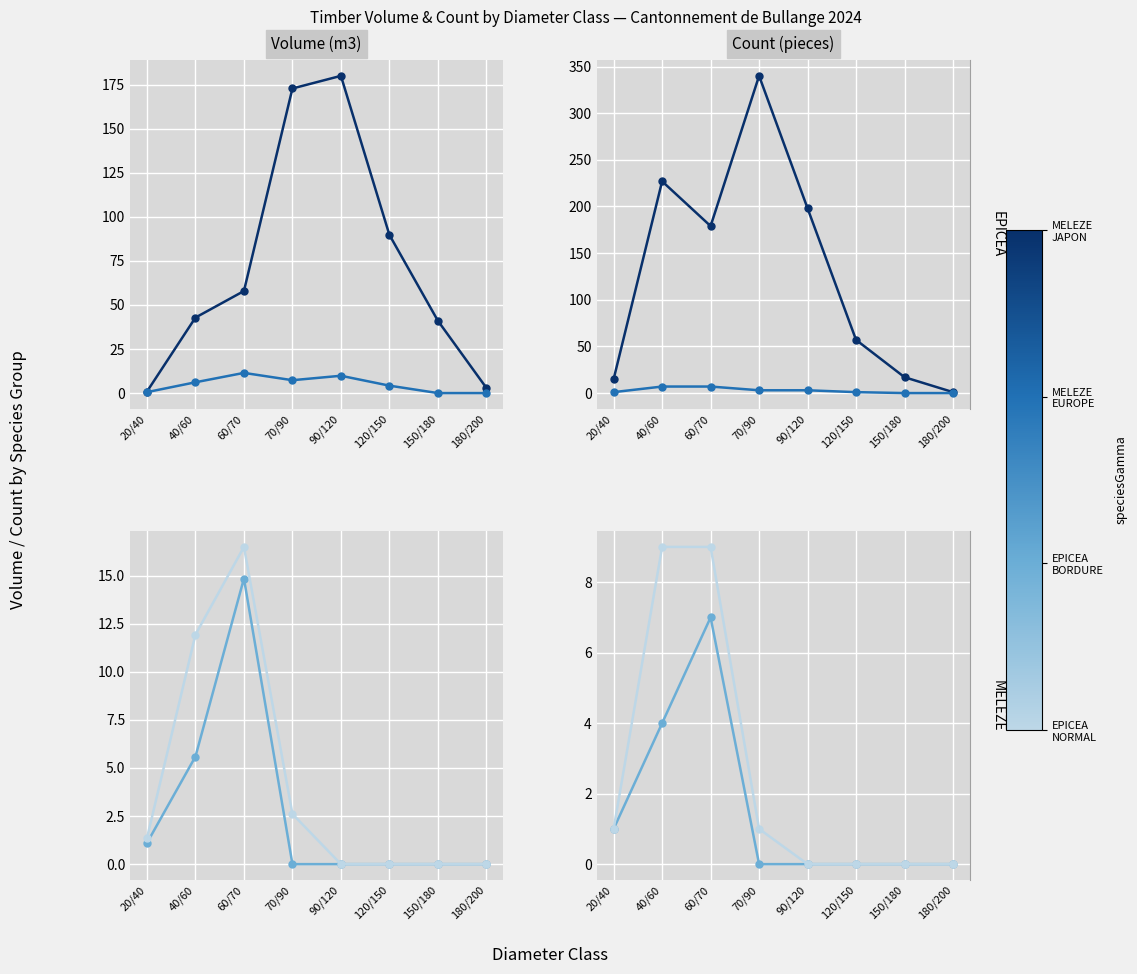

Where is EPICEA BORDURE nearest to the value 3?

70/90